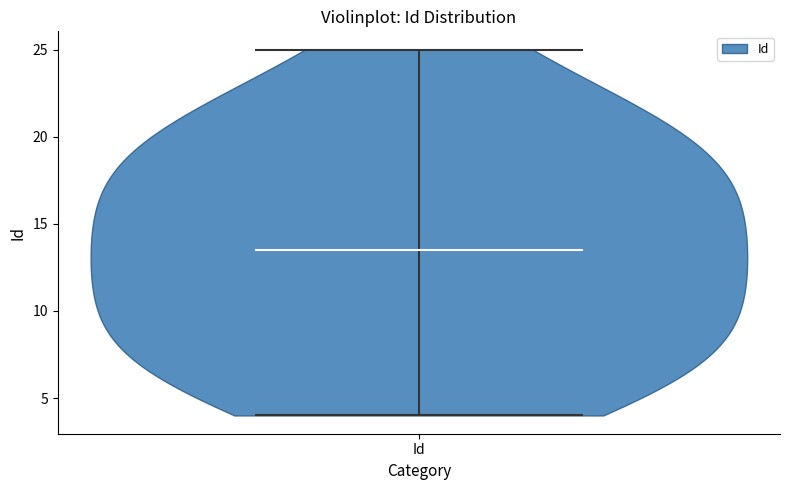

What is the lowest point the violin for Id reaches on the y-axis? The values are not printed on the chart, so give them approximately, as read against the axis.

4.0